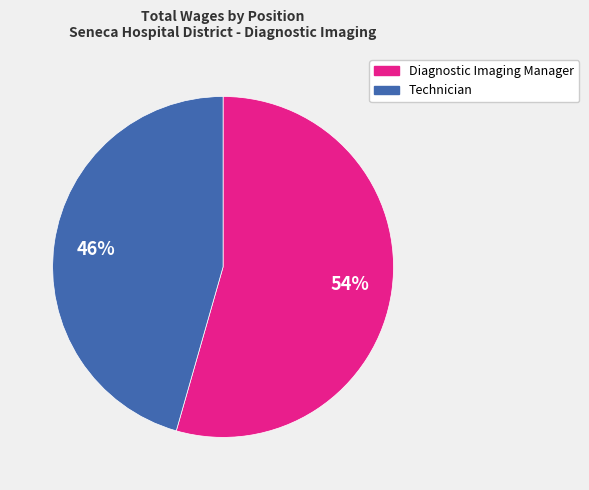

Rank the categories by value from lowest to highest.

Technician, Diagnostic Imaging Manager